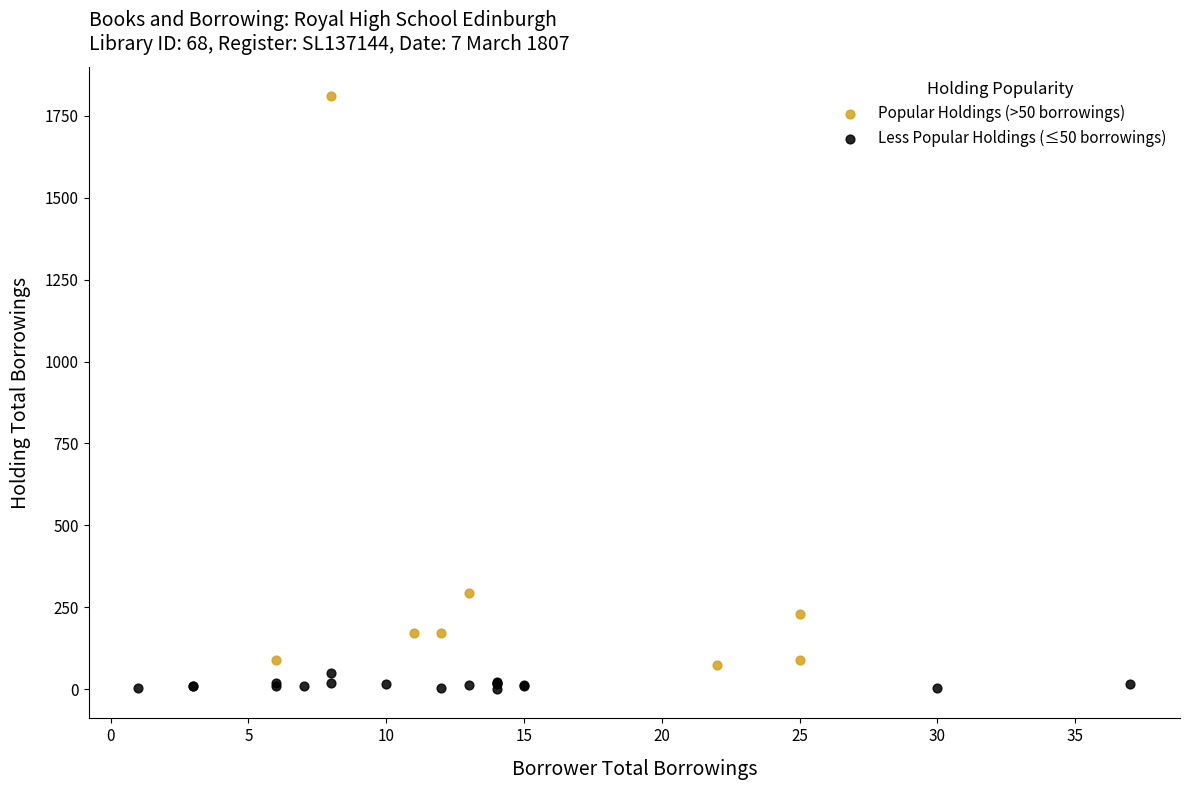

Which series contains the highest Y value?

Popular Holdings (>50 borrowings)